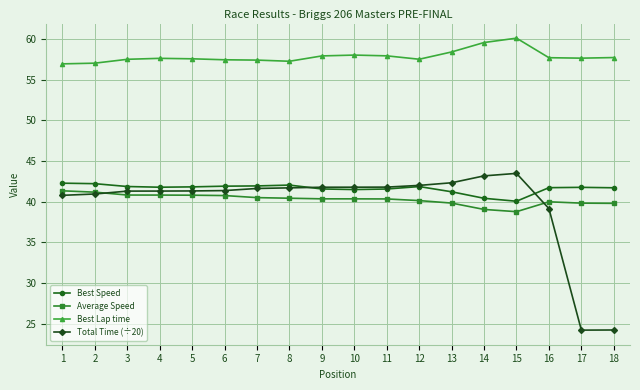

What is the difference between the highest and lowest values at 16?

18.6